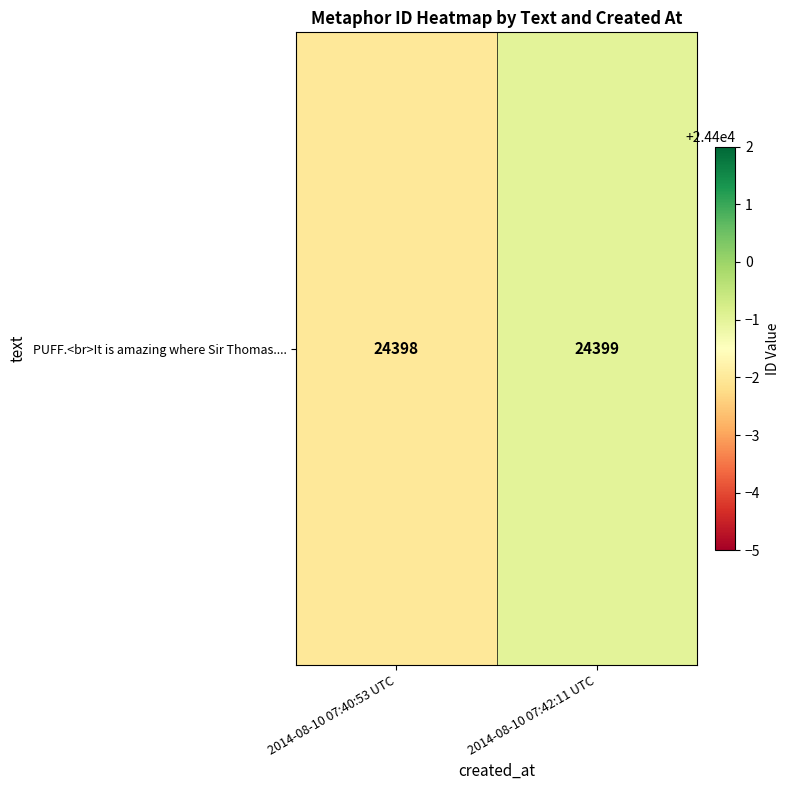

Count the values in the range 24398 to 24399.

2